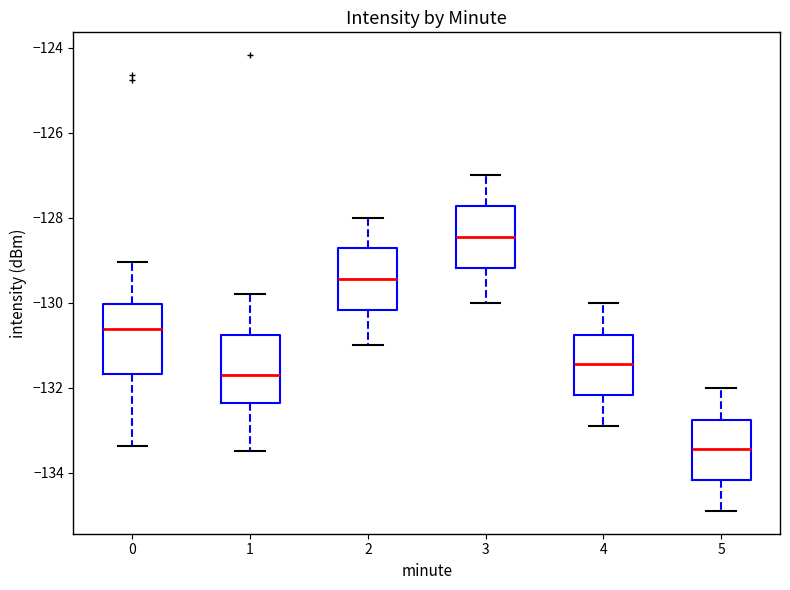

Reading left to right, read every box against the y-axis: the position of its median line, the range the box covers, and the ends of its whiskers. The values are not printed on the chart, so give them approximately, as read against the axis.

0: median -130.6, box -131.6 to -130.0, whiskers -133.4 to -129.0
1: median -131.6, box -132.4 to -130.8, whiskers -133.4 to -129.8
2: median -129.4, box -130.2 to -128.8, whiskers -131.0 to -128.0
3: median -128.4, box -129.2 to -127.8, whiskers -130.0 to -127.0
4: median -131.4, box -132.2 to -130.8, whiskers -132.8 to -130.0
5: median -133.4, box -134.2 to -132.8, whiskers -134.8 to -132.0